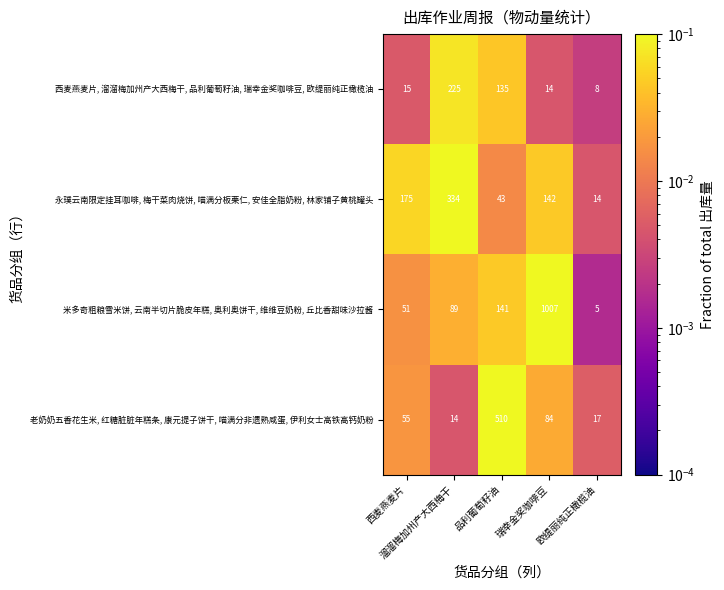

What is the difference between the highest and lowest values at 西麦燕麦片?

160